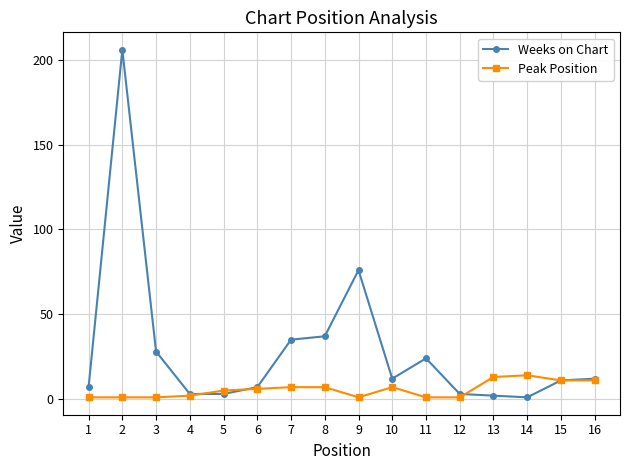

What is the average value of the Weeks on Chart series?

29